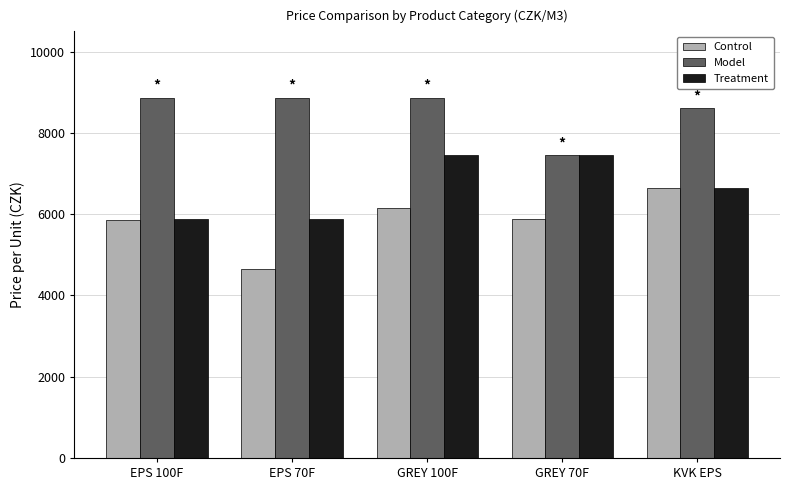

Rank the series by their average value, from lowest to highest.

Control, Treatment, Model